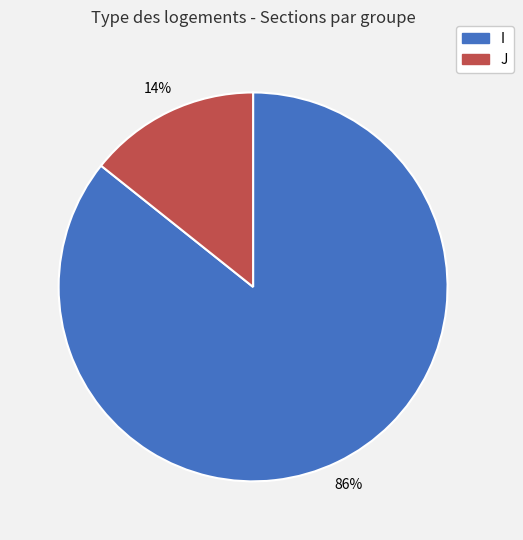

To the nearest percent, what is the average slice percentage?

50%